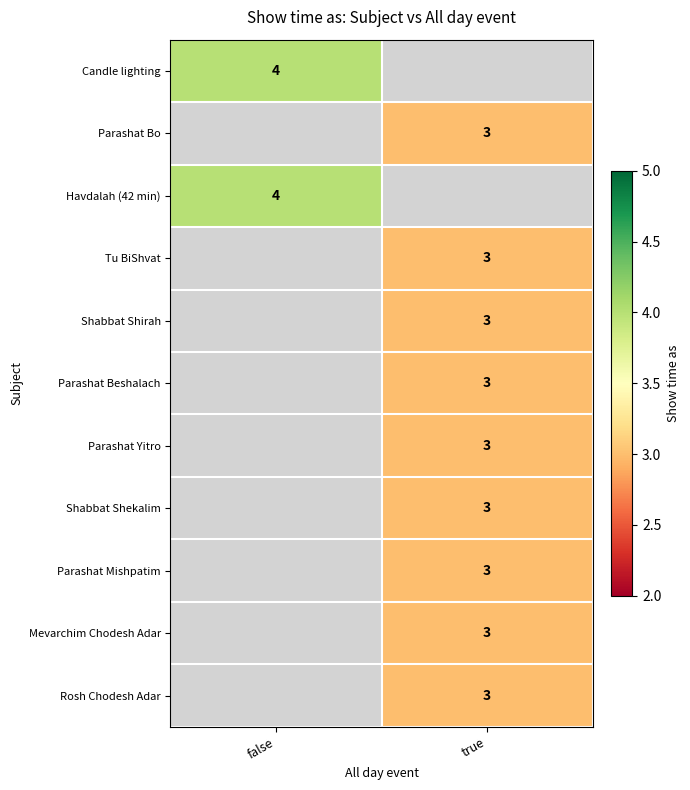

The value of Mevarchim Chodesh Adar at true is 1. True or false?

False